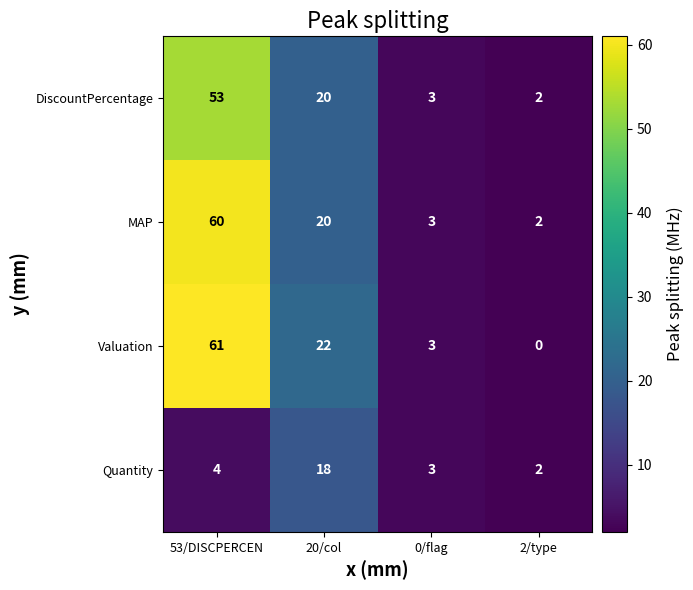

Reading right to left, transcribe all the data shown in this chart.

DiscountPercentage: 2	3	20	53
MAP: 2	3	20	60
Valuation: 0	3	22	61
Quantity: 2	3	18	4